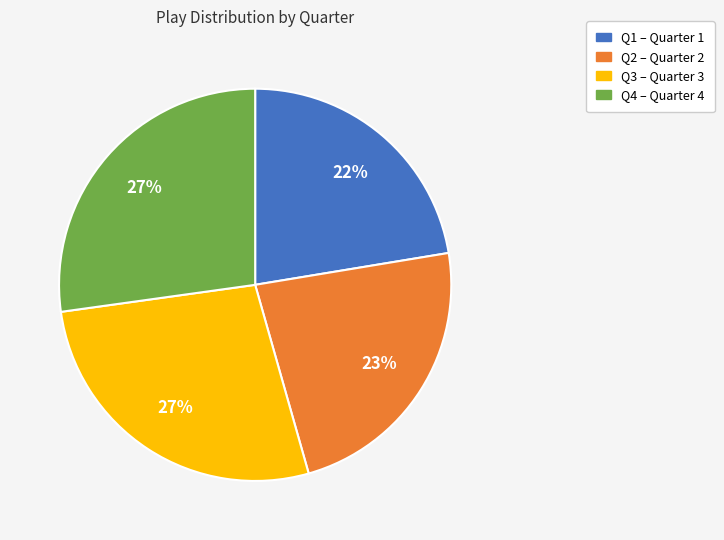

Which slice is the smallest?

Q1